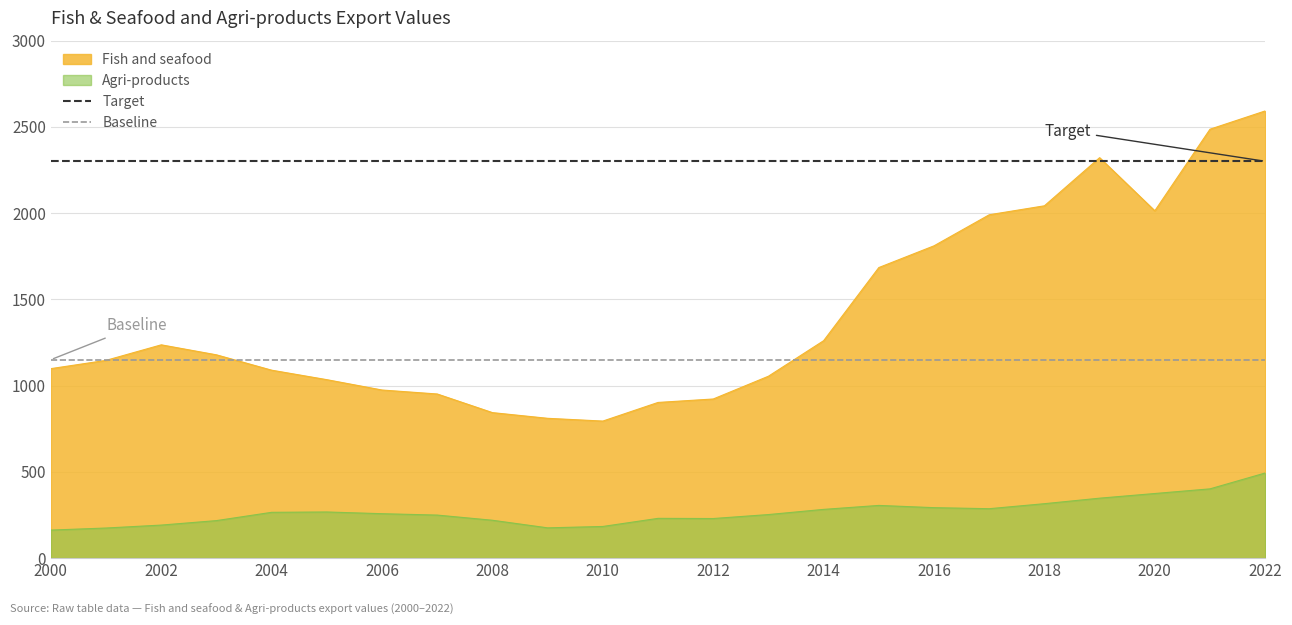

True or false: Target and Baseline cross at least once.

False